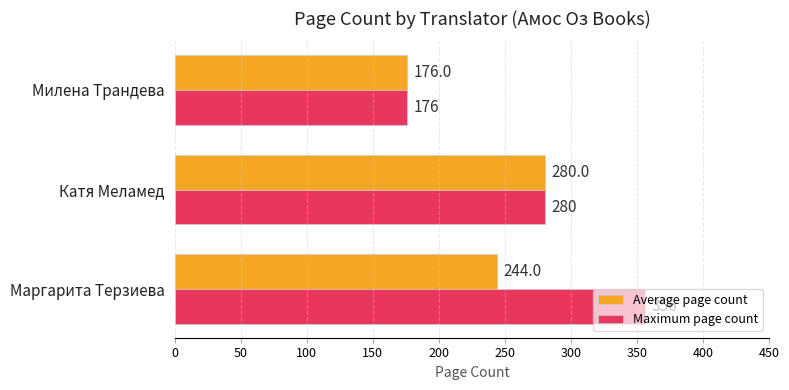

What are all the series names shown in the legend?

Average page count, Maximum page count